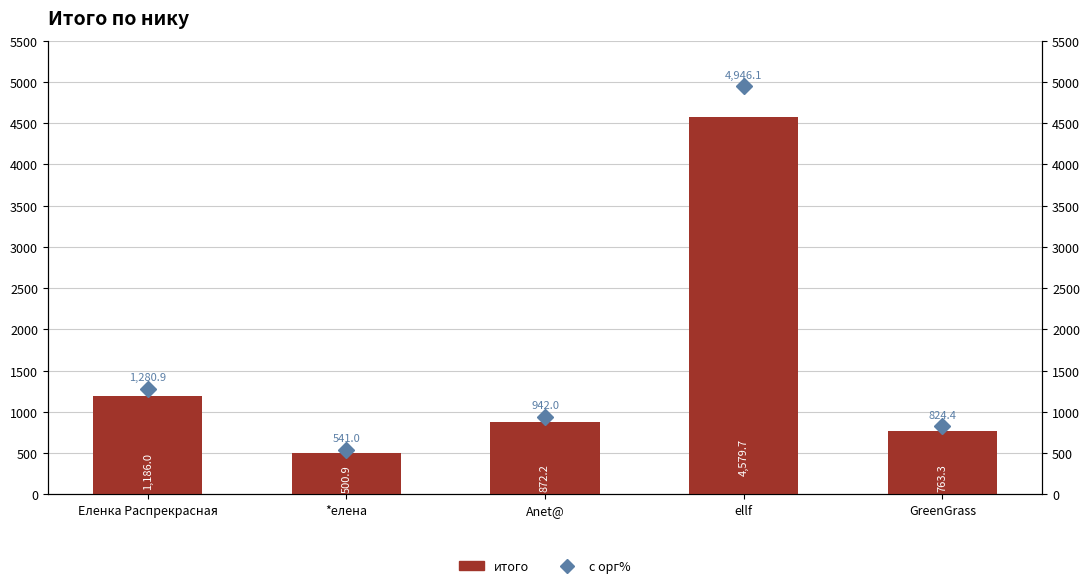

How many data points in с орг% are less than 941?

2